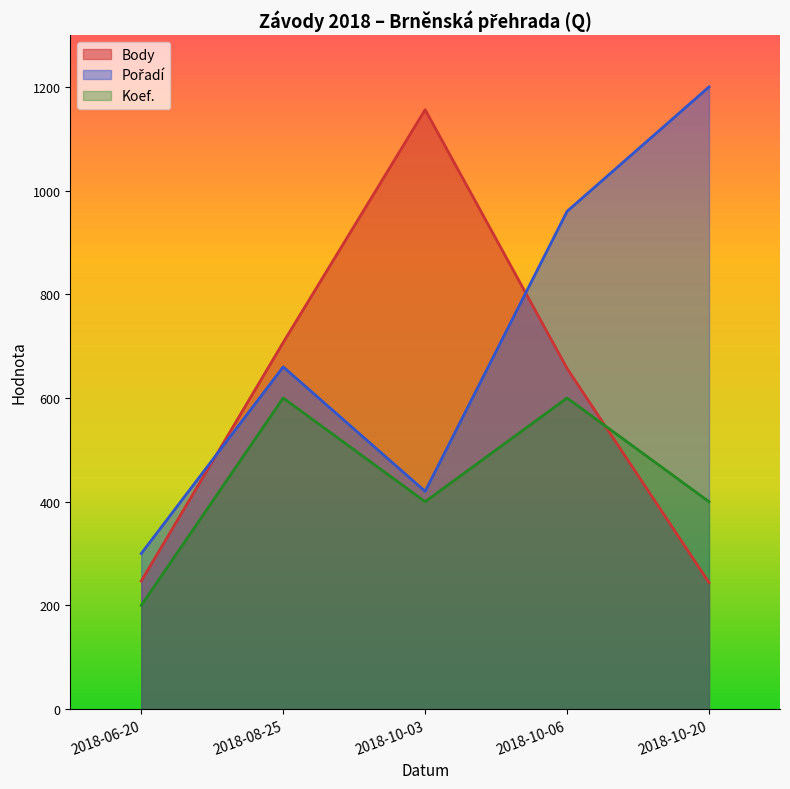

At 2018-10-03, list the series in order from largest to smallest.

Body, Pořadí, Koef.